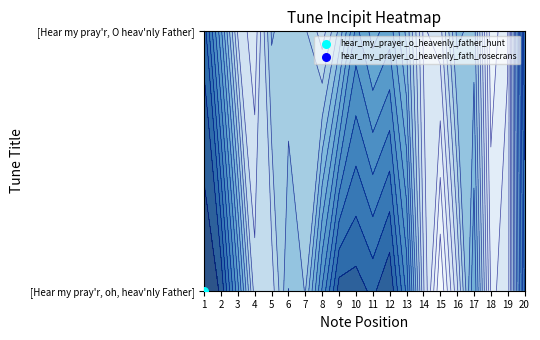

How many values in the hear_my_prayer_o_heavenly_father_hunt series exceed 5?

6